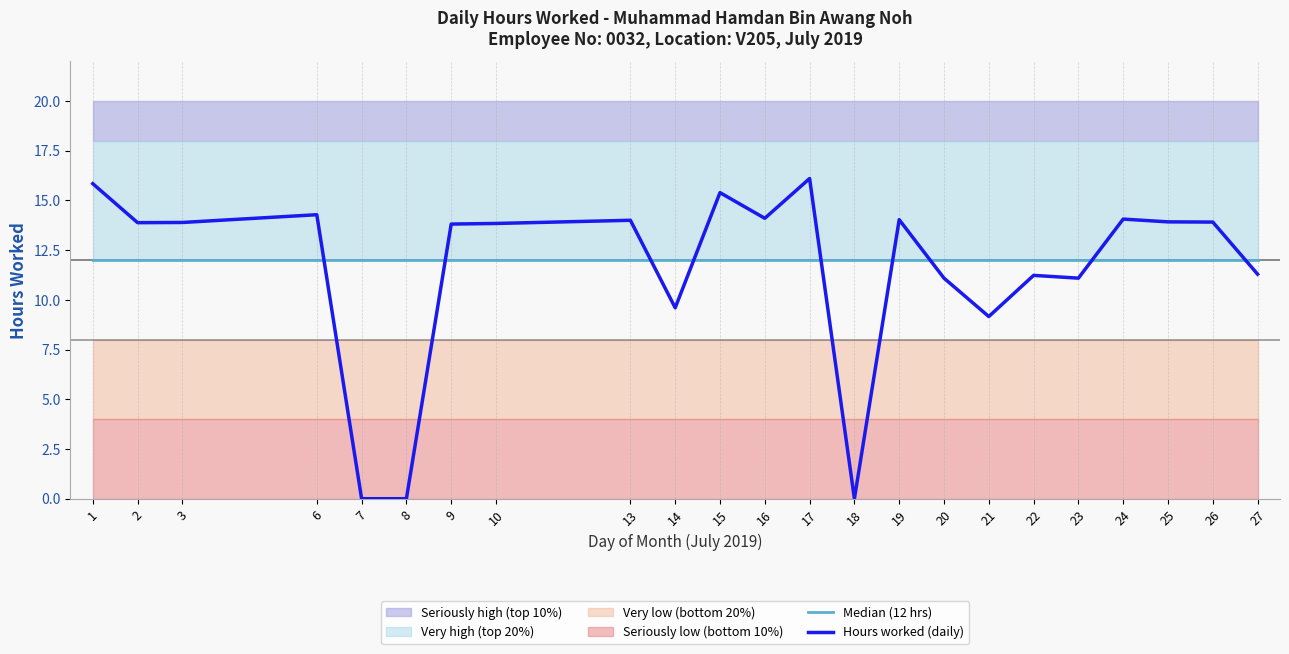

What is the maximum value shown in the chart?

16.1